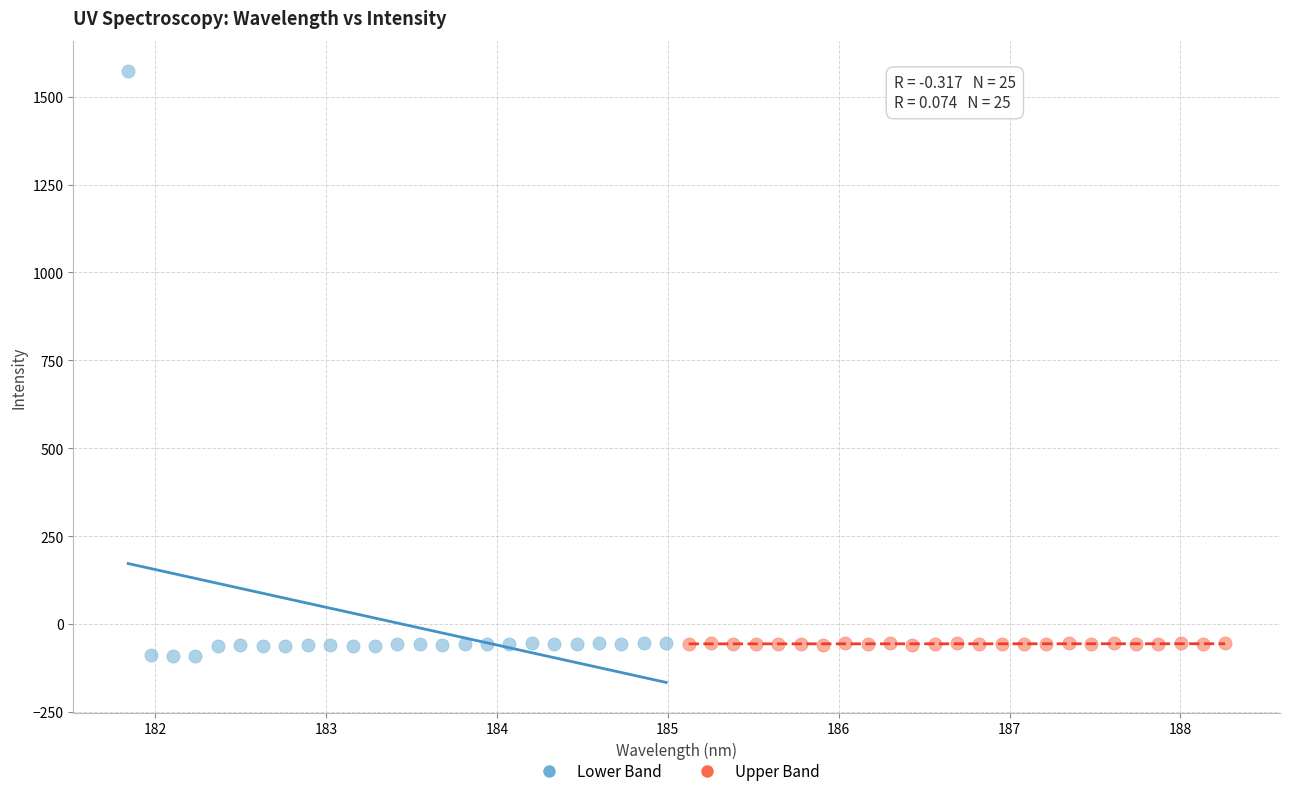

Which series contains the highest Y value?

Lower Band